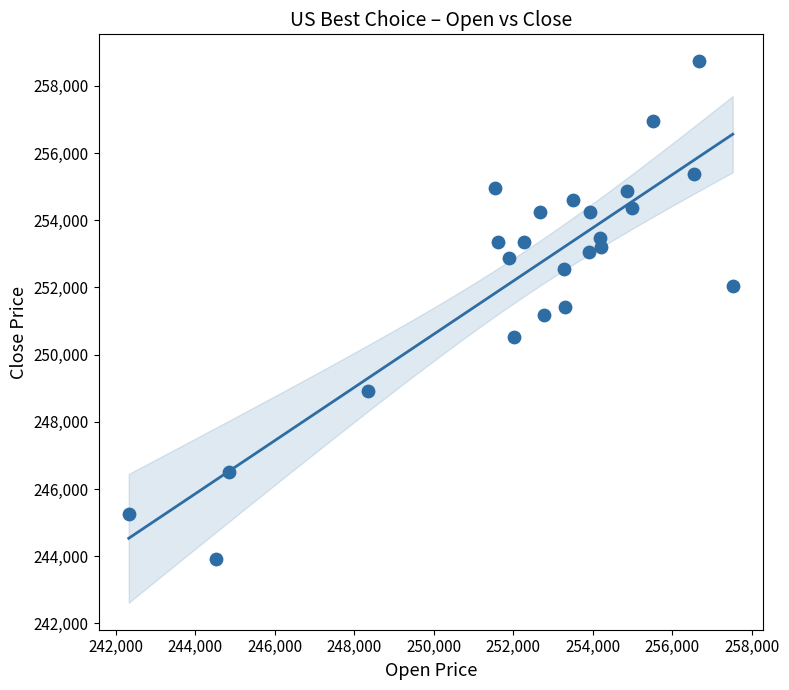

What is the range of Y values (max minus min)?

14826